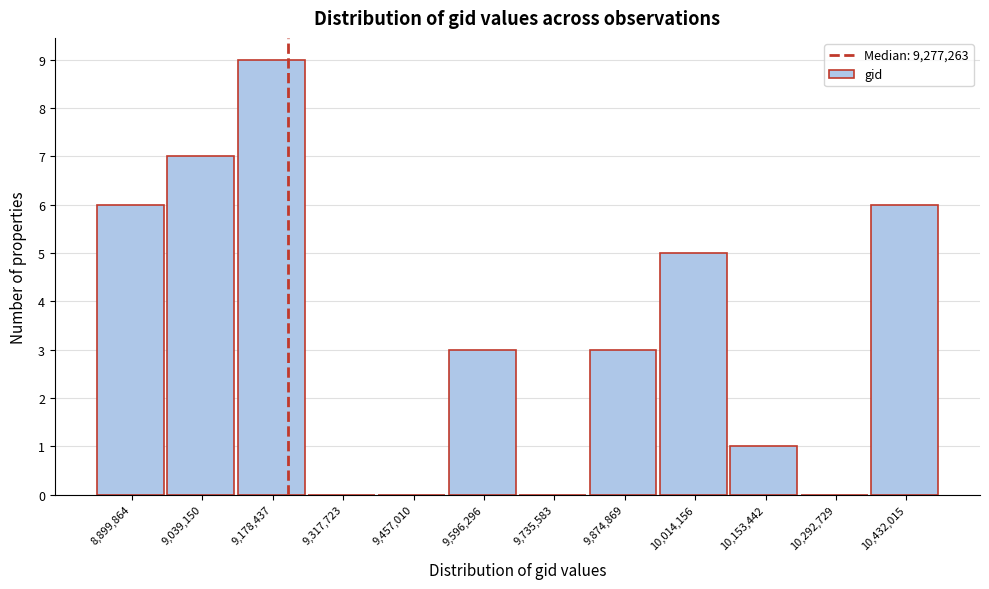

Reading right to left, extract all data points from this chart.

10,432,015=6	10,292,729=0	10,153,442=1	10,014,156=5	9,874,869=3	9,735,583=0	9,596,296=3	9,457,010=0	9,317,723=0	9,178,437=9	9,039,150=7	8,899,864=6